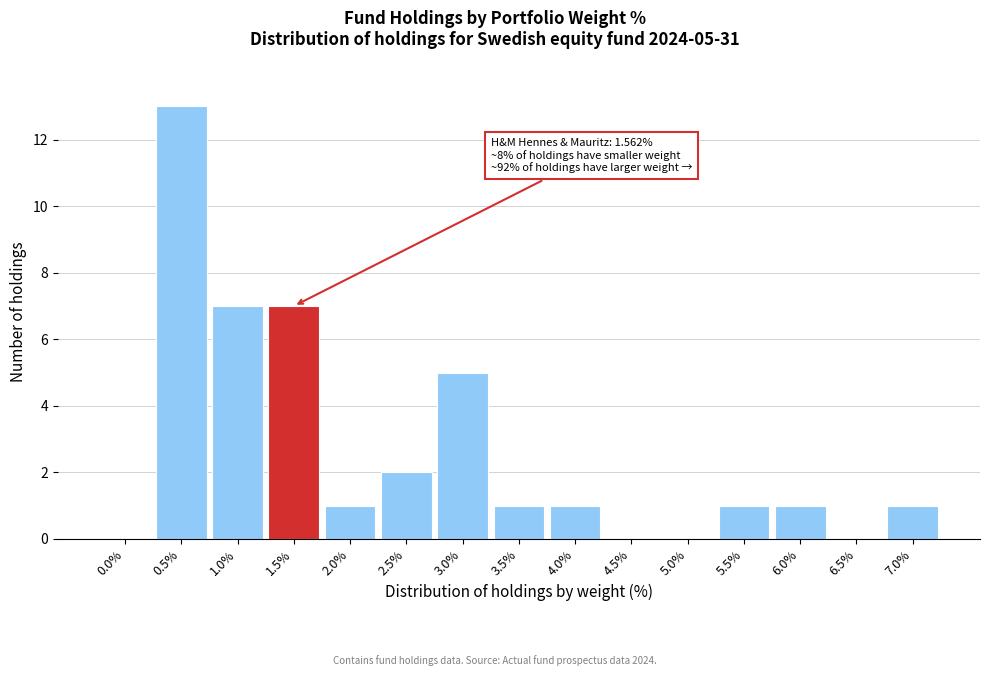

Reading left to right, what are all the values shown in this chart?

0.0%=0	0.5%=13	1.0%=7	1.5%=7	2.0%=1	2.5%=2	3.0%=5	3.5%=1	4.0%=1	4.5%=0	5.0%=0	5.5%=1	6.0%=1	6.5%=0	7.0%=1